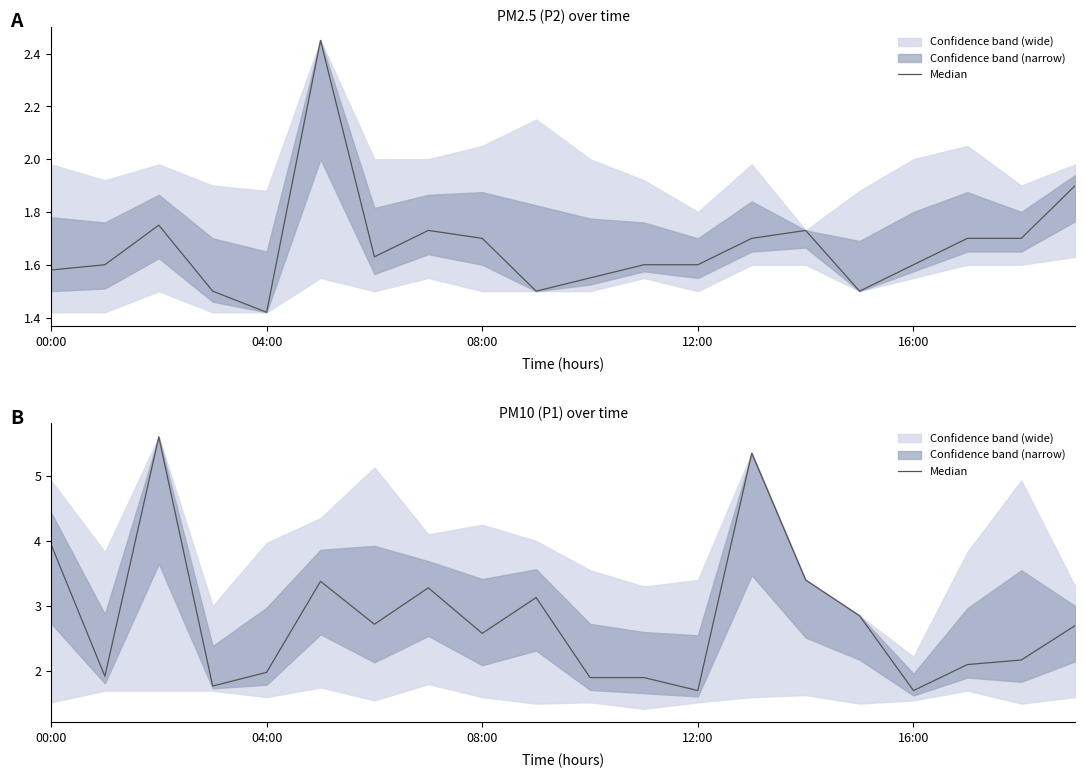

Is it true that the value at 9 is 3.1?

True